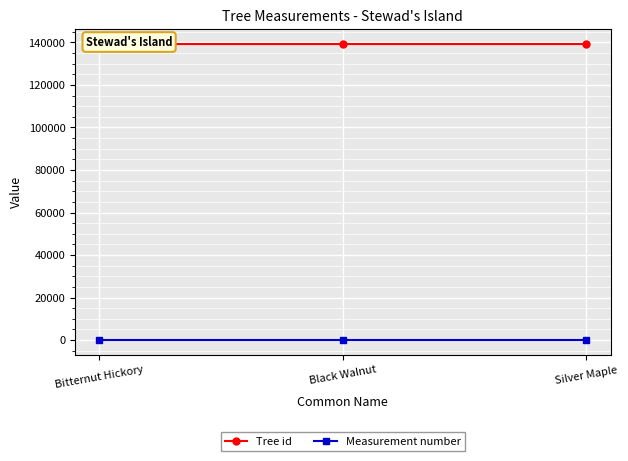

Which series changed the most between Black Walnut and Silver Maple?

Tree id